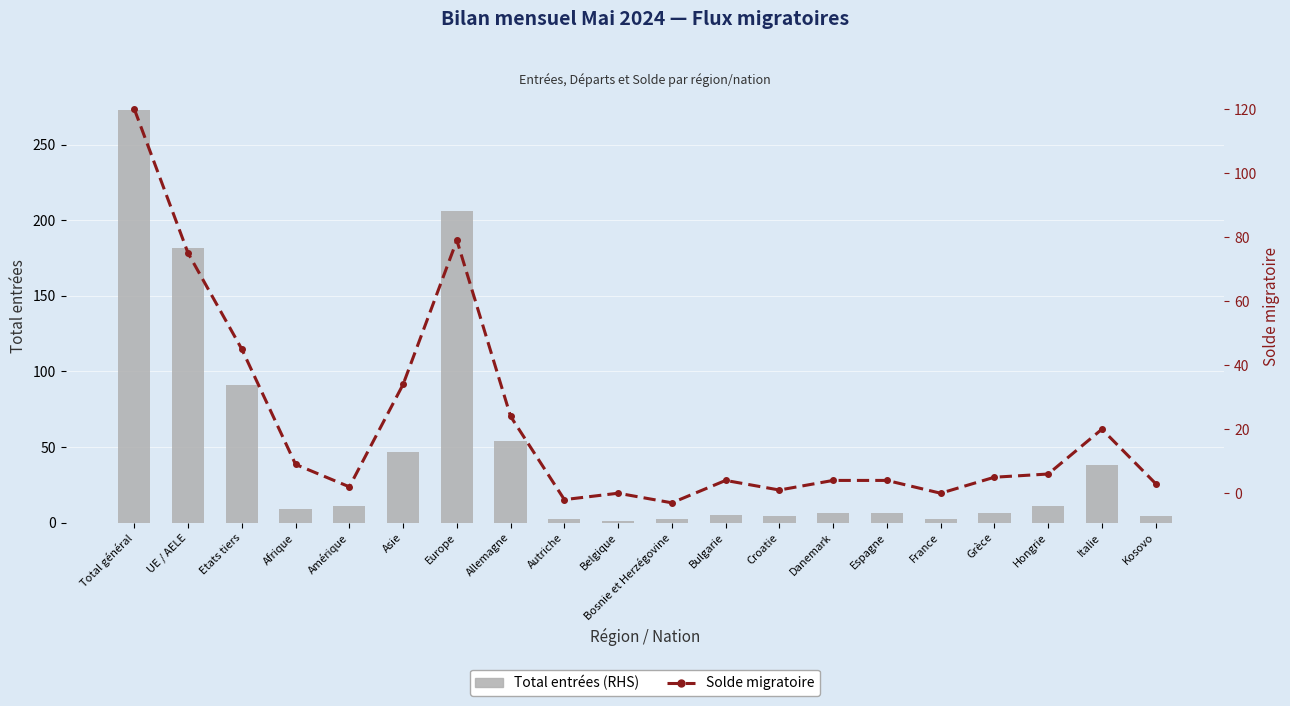

What is the label of the 6th bar from the left?

Asie